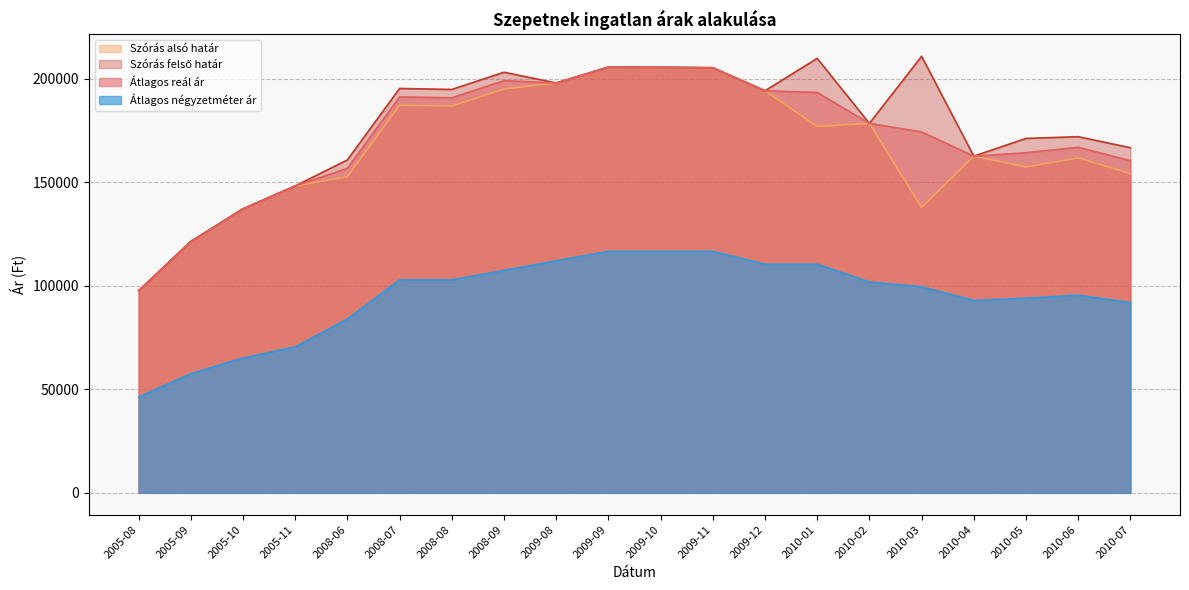

How many data points in Átlagos reál ár are less than 178452?

10